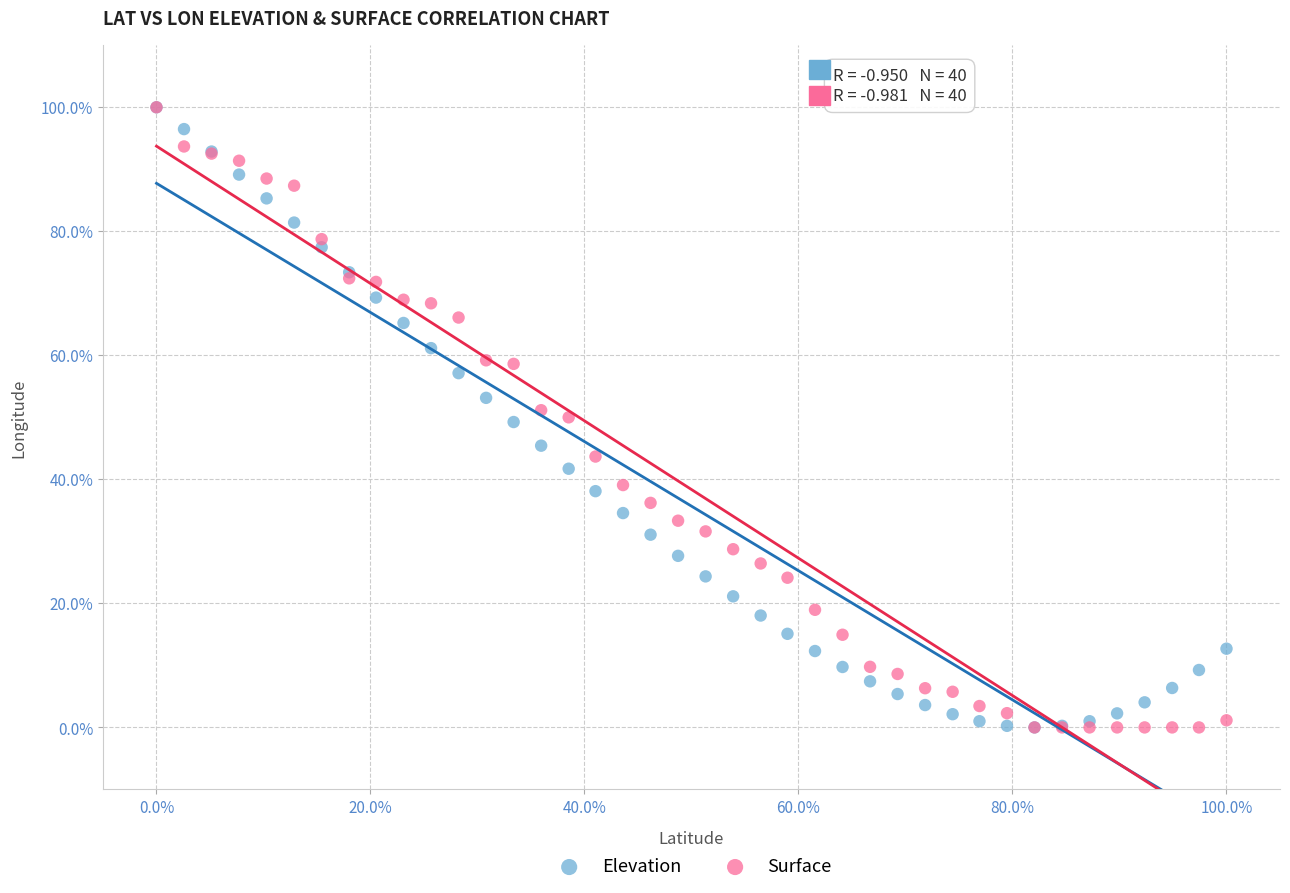

What are all the series names shown in the legend?

Elevation, Surface